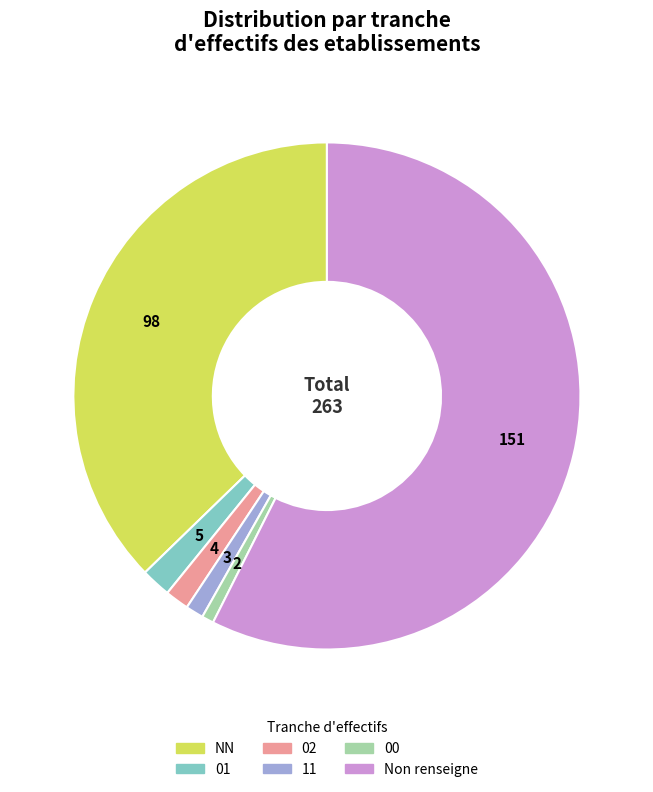

Is there a majority slice in this chart?

Yes